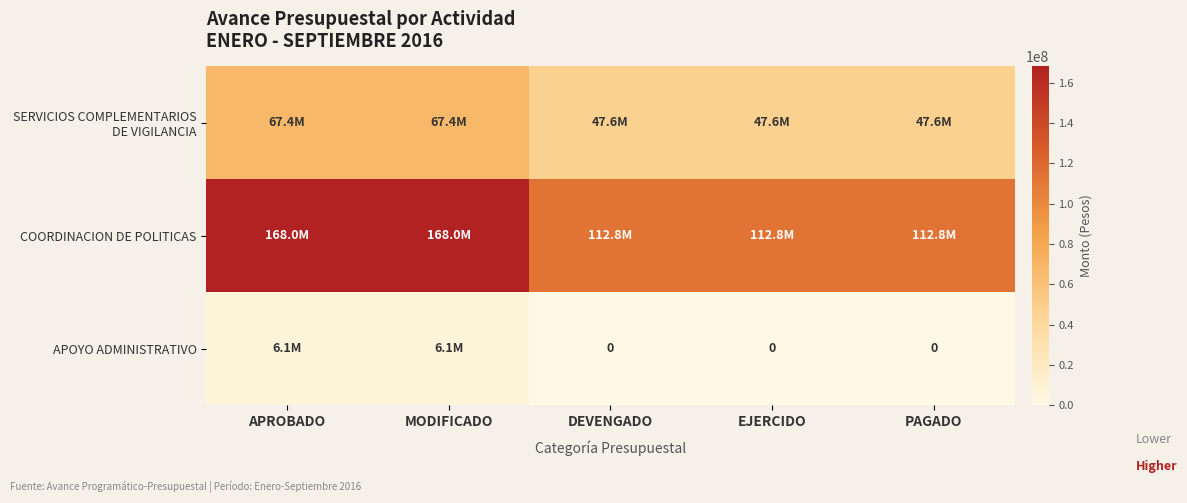

How many series are shown in this chart?

3